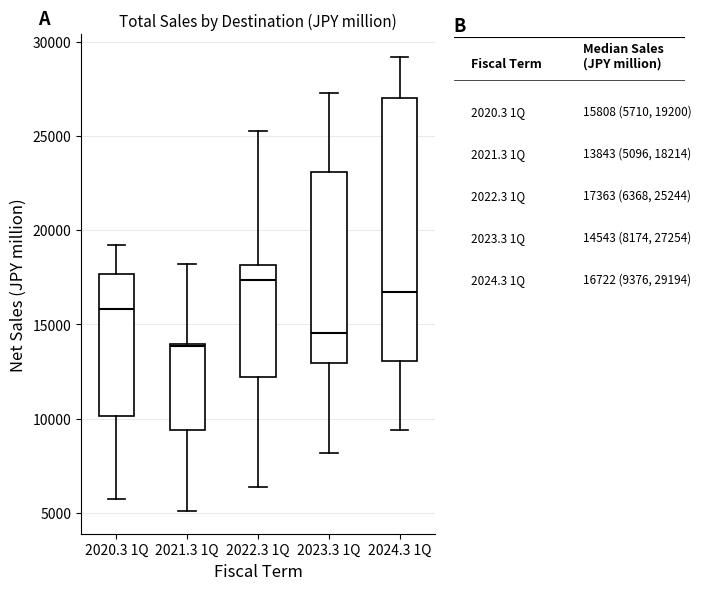

Reading left to right, read every box against the y-axis: the position of its median line, the range the box covers, and the ends of its whiskers. The values are not printed on the chart, so give them approximately, as read against the axis.

2020.3 1Q: median 16000, box 10000 to 17500, whiskers 5500 to 19000
2021.3 1Q: median 14000, box 9500 to 14000, whiskers 5000 to 18000
2022.3 1Q: median 17500, box 12000 to 18000, whiskers 6500 to 25000
2023.3 1Q: median 14500, box 13000 to 23000, whiskers 8000 to 27500
2024.3 1Q: median 16500, box 13000 to 27000, whiskers 9500 to 29000